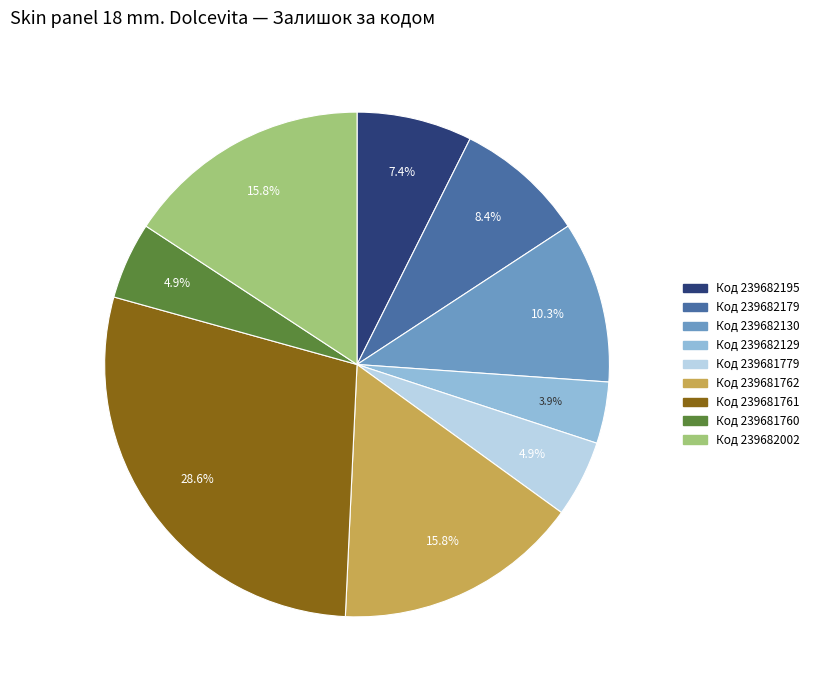

Is there a majority slice in this chart?

No